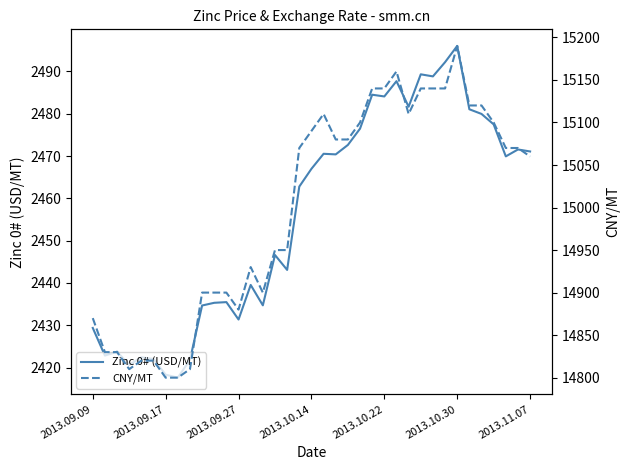

Where does the Zinc 0# (USD/MT) series first go above 2466?

2013.10.14